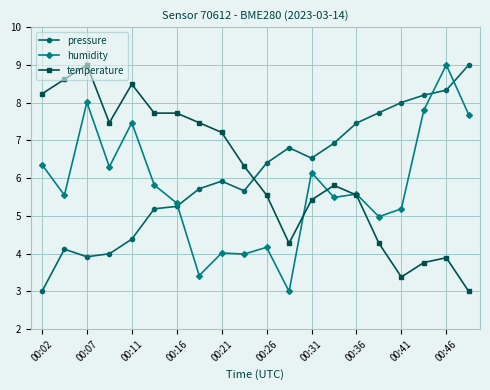

What is the lowest value of the pressure series?

3.0